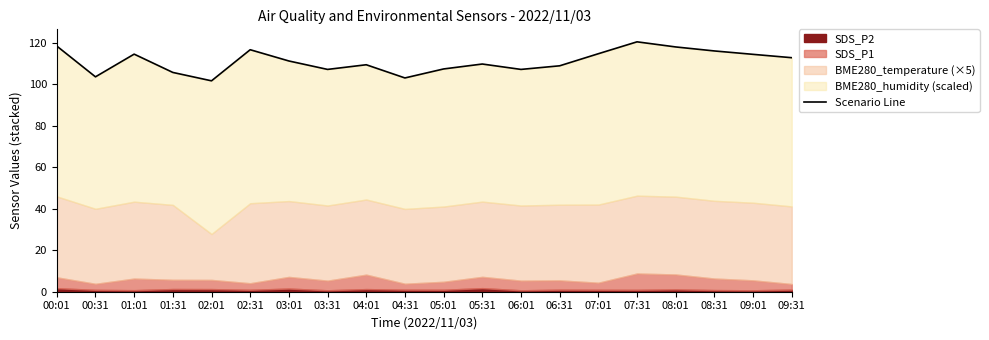

What is the difference between the second highest and second lowest values?

15.4